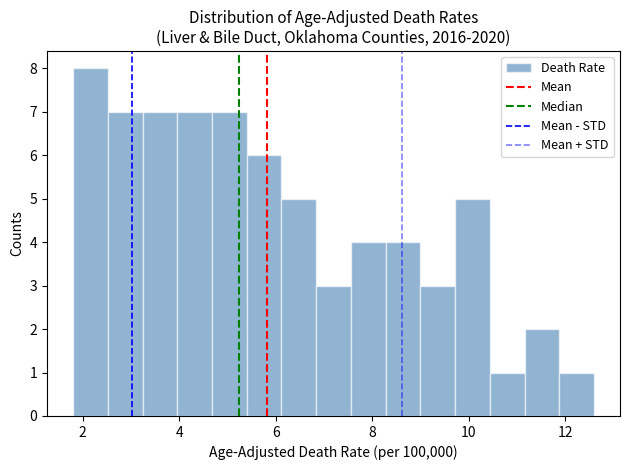

Read against the x-axis, roughly where is the centre of the tallest bar?

2.2